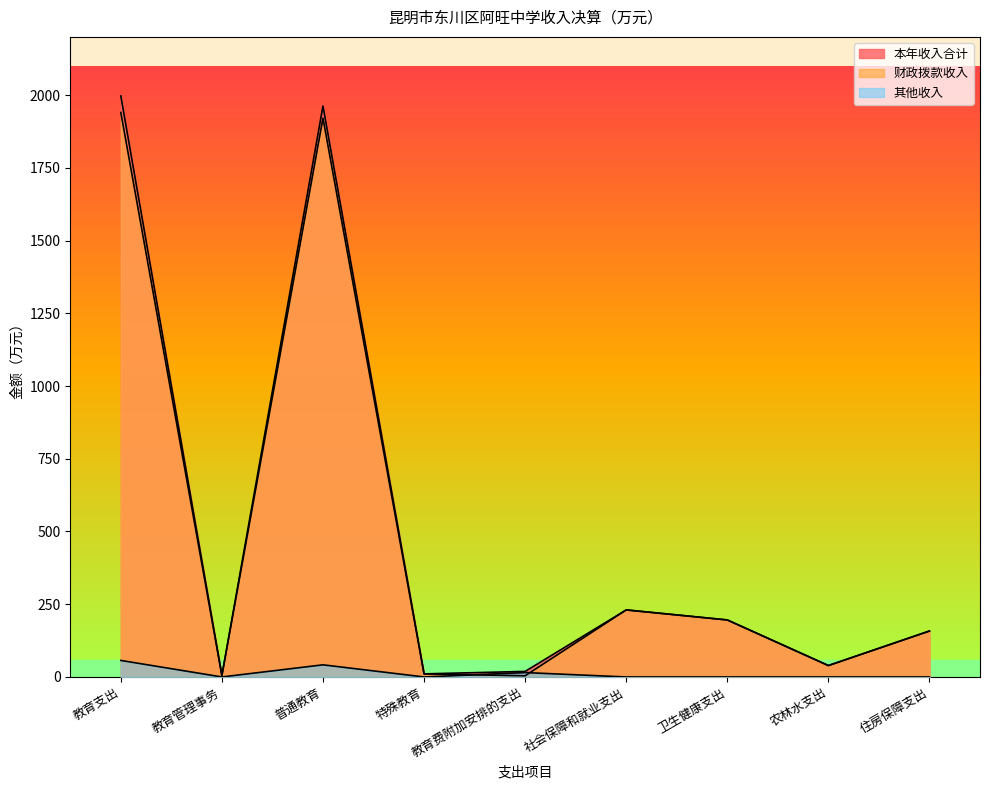

List the labels in order of 本年收入合计 value, largest first.

教育支出, 普通教育, 社会保障和就业支出, 卫生健康支出, 住房保障支出, 农林水支出, 教育费附加安排的支出, 特殊教育, 教育管理事务